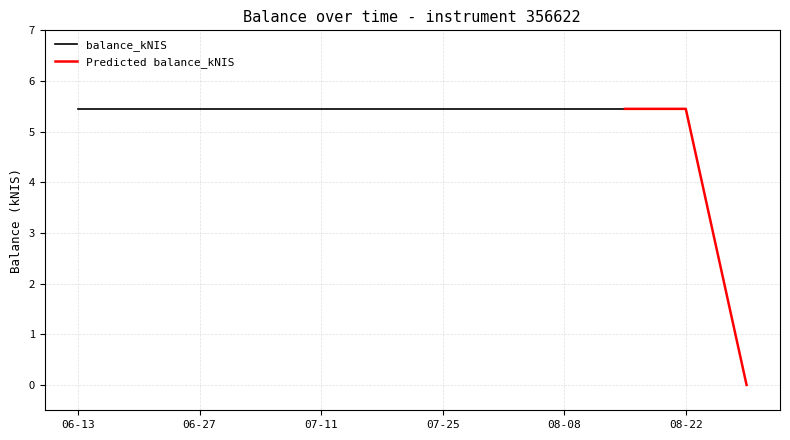

The chart shows a value of 7.8 at 2024-06-20. True or false?

False